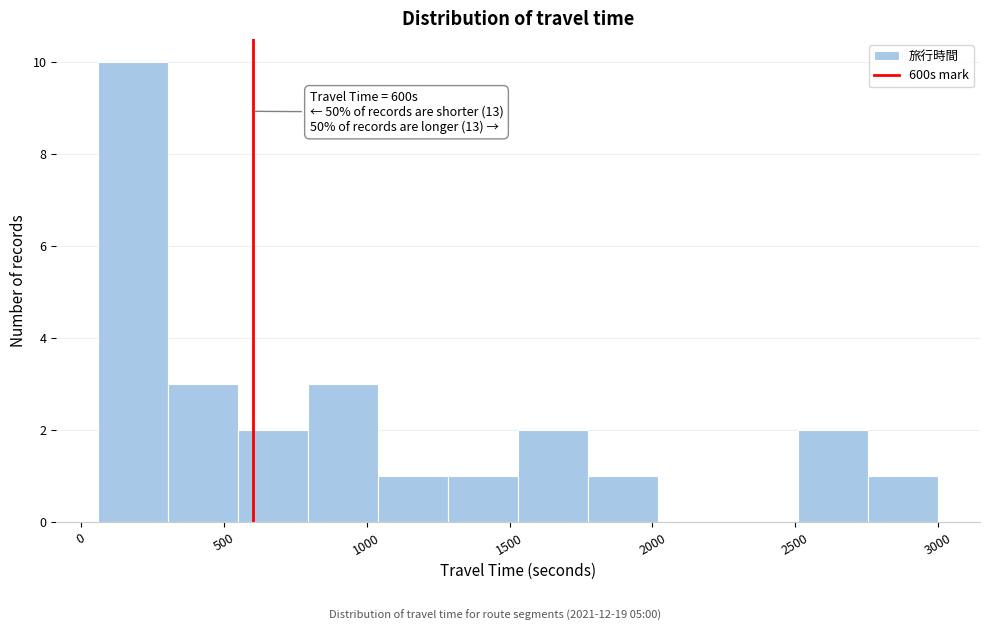

Over which range of the x-axis is the bar tallest?

60 to 305